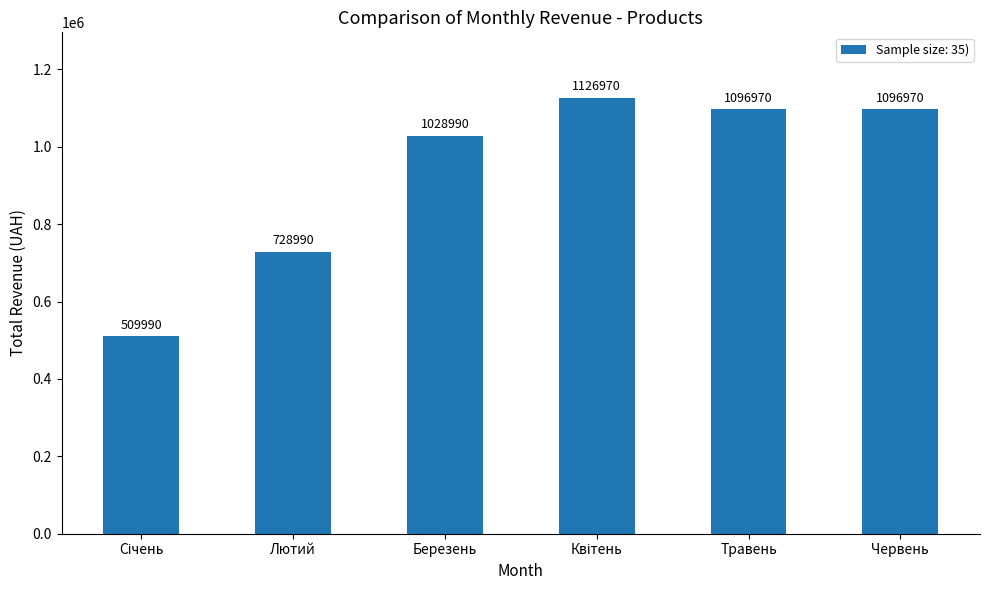

What is the average value?

931480